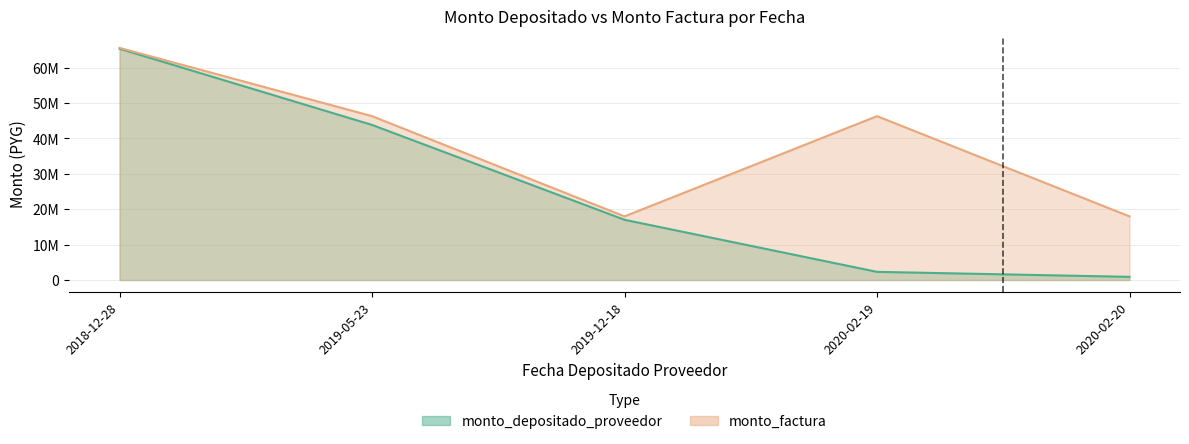

True or false: monto_depositado_proveedor has more than 0 interior local peaks.

False